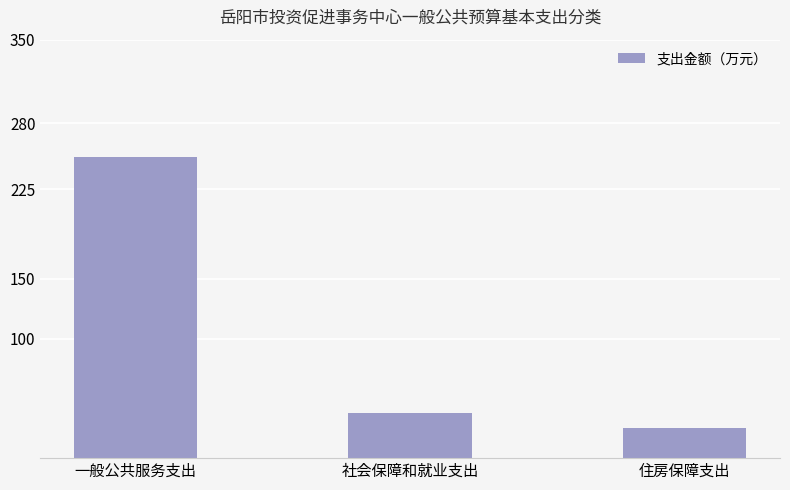

Does the chart contain any negative values?

No